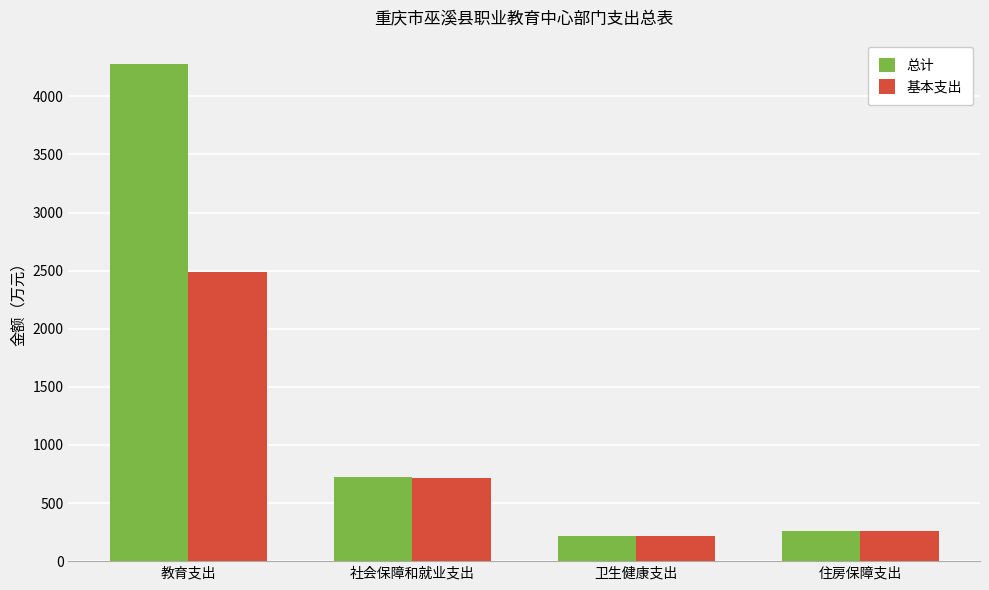

How many categories are shown in the chart?

4